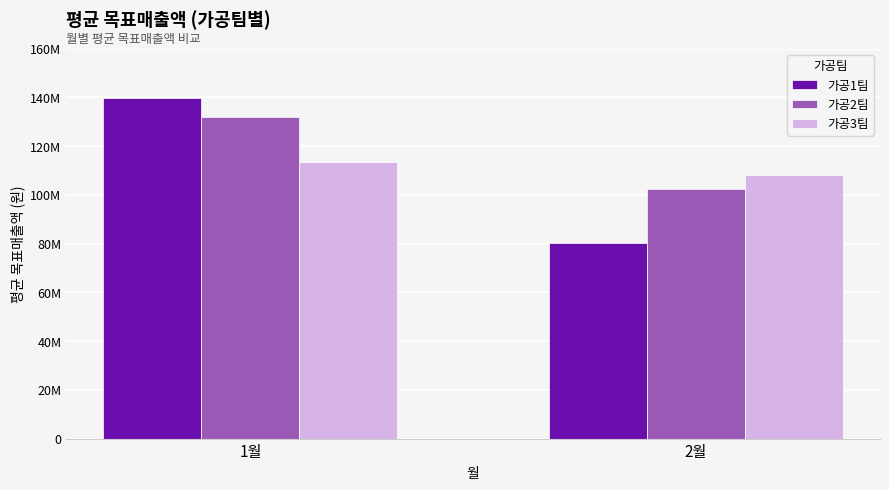

At which label is 가공2팀 closest to 117078750?

1월